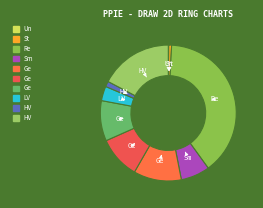

Count the number of slices in the pie.

10